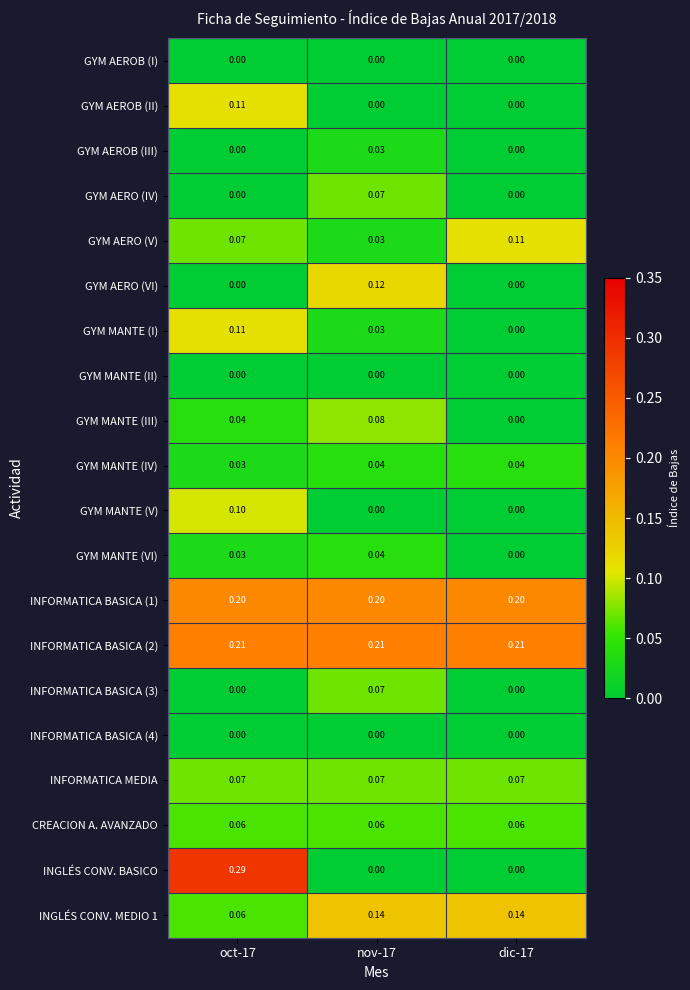

Which series has the widest spread of values?

INGLÉS CONV. BASICO